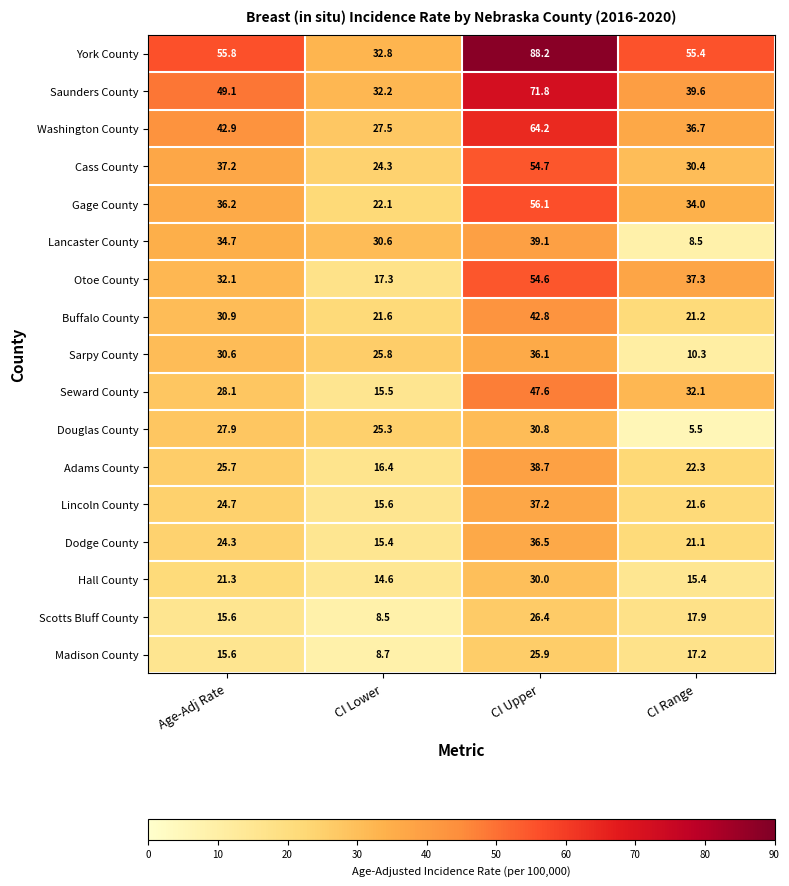

True or false: Madison County has a value of 37.5 at CI Upper.

False